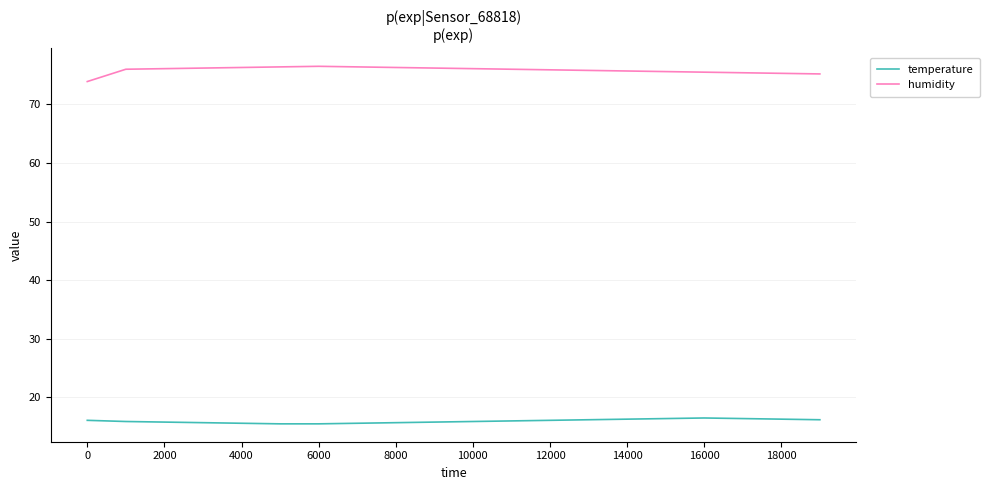

True or false: humidity and temperature cross at least once.

False